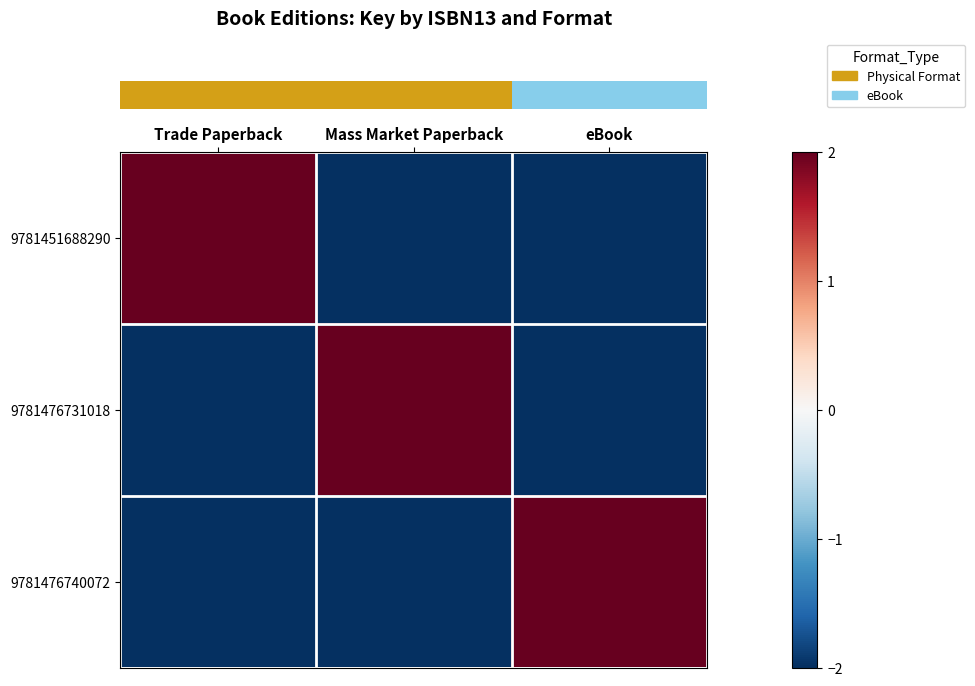

Which series has the largest total across all categories?

row_0